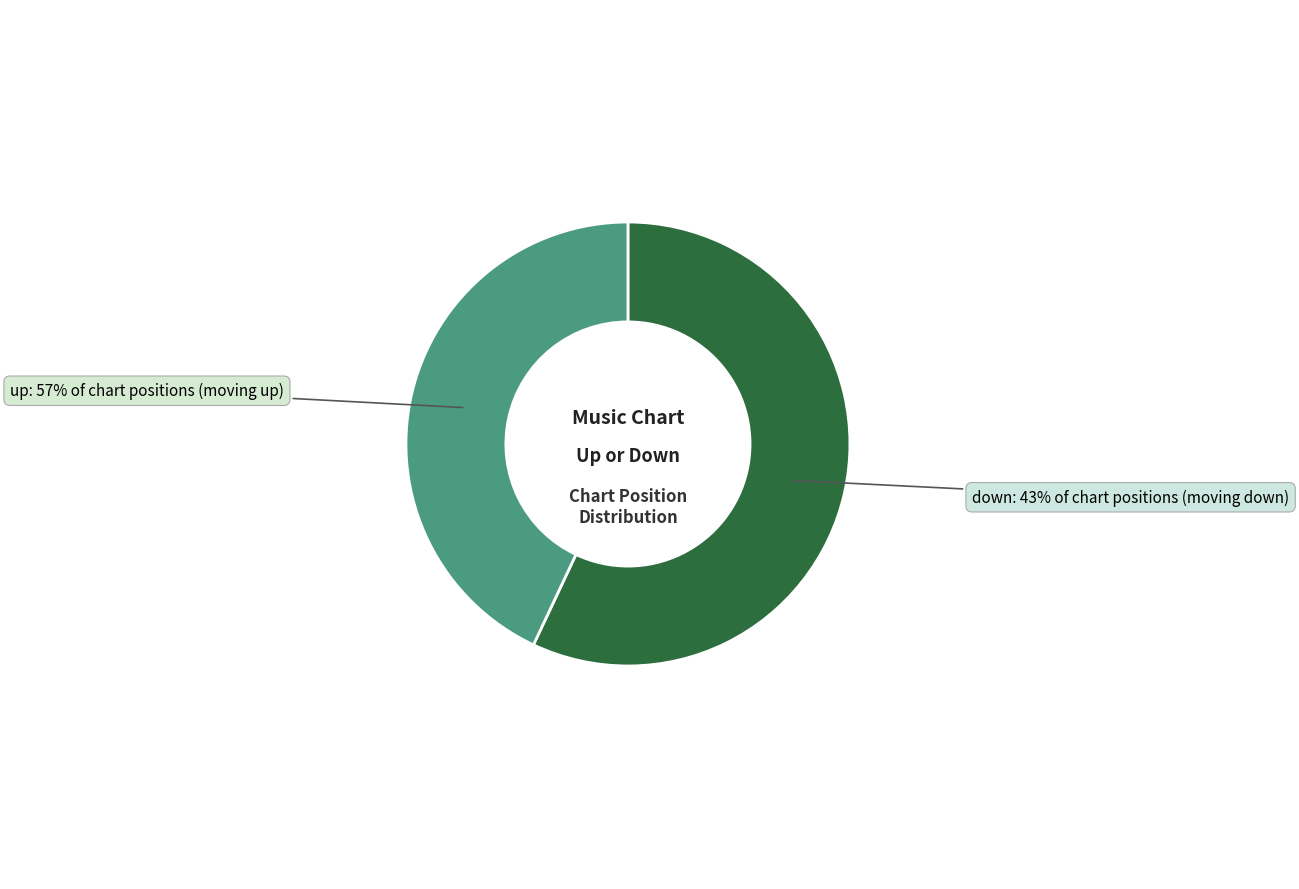

What is the change in value from up to down?

-14